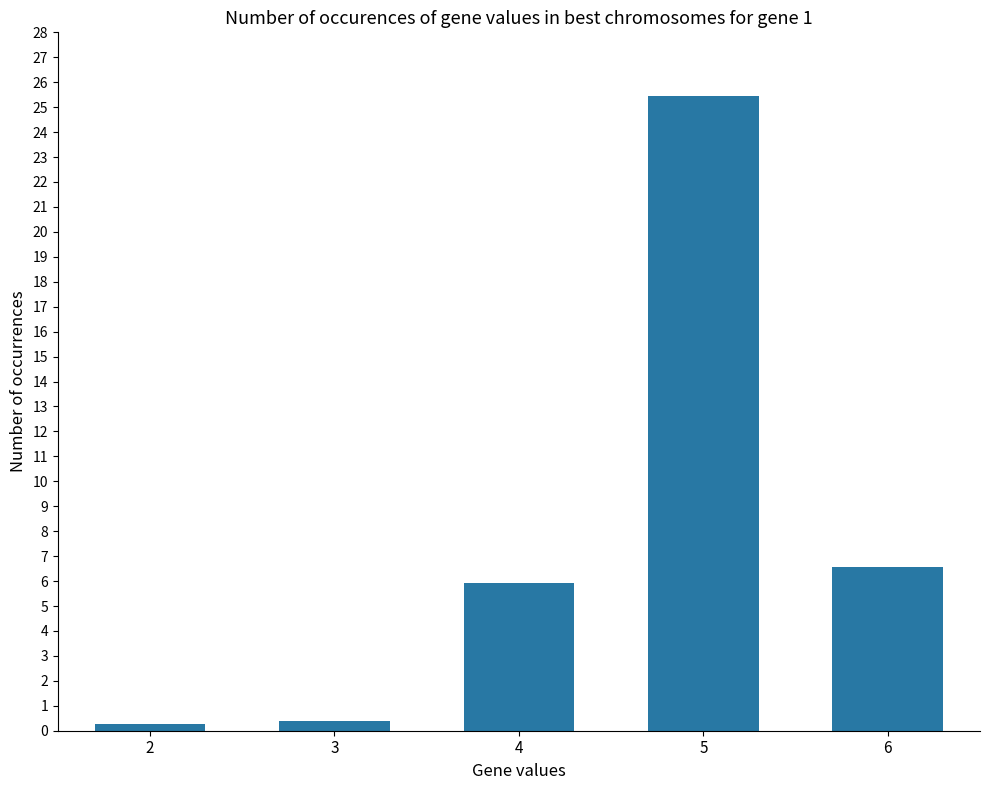

What is the value of the 2nd bar from the left?

0.4